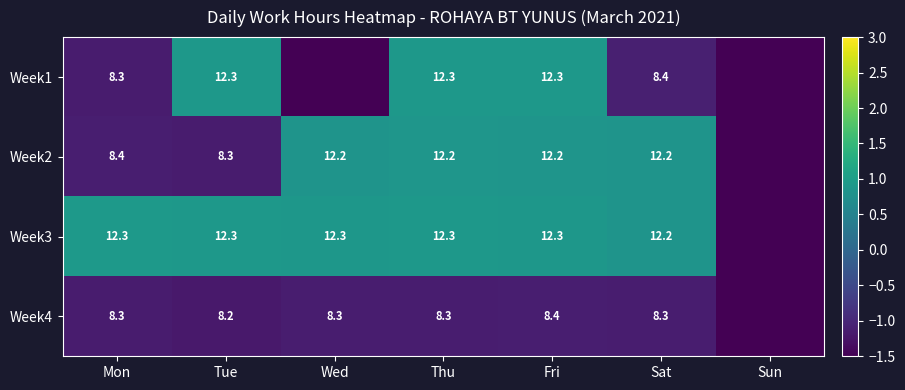

The Week1 series shows 0.6 at Fri. True or false?

False